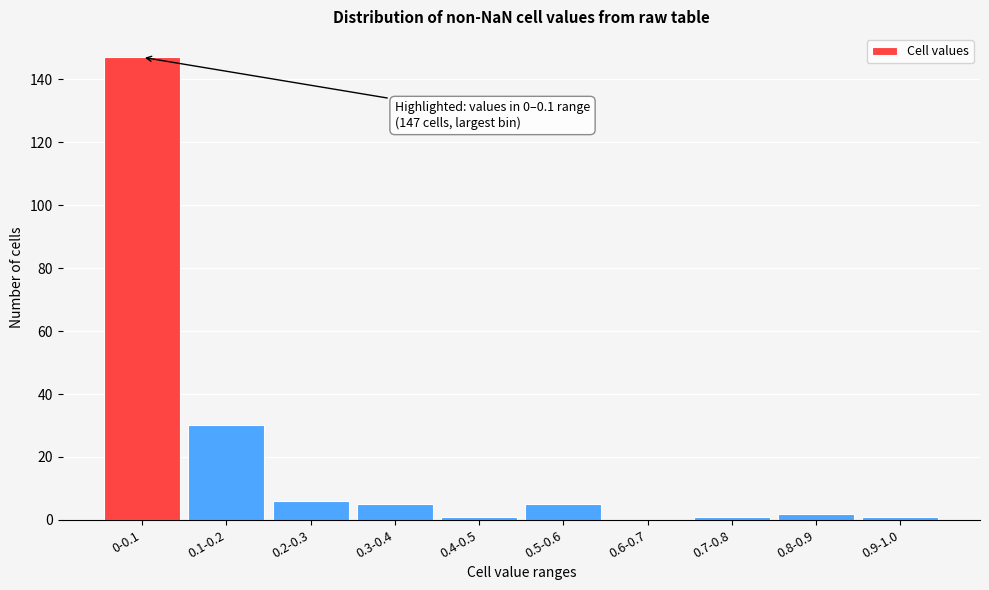

Reading left to right, extract all data points from this chart.

0-0.1=147	0.1-0.2=30	0.2-0.3=6	0.3-0.4=5	0.4-0.5=1	0.5-0.6=5	0.6-0.7=0	0.7-0.8=1	0.8-0.9=2	0.9-1.0=1